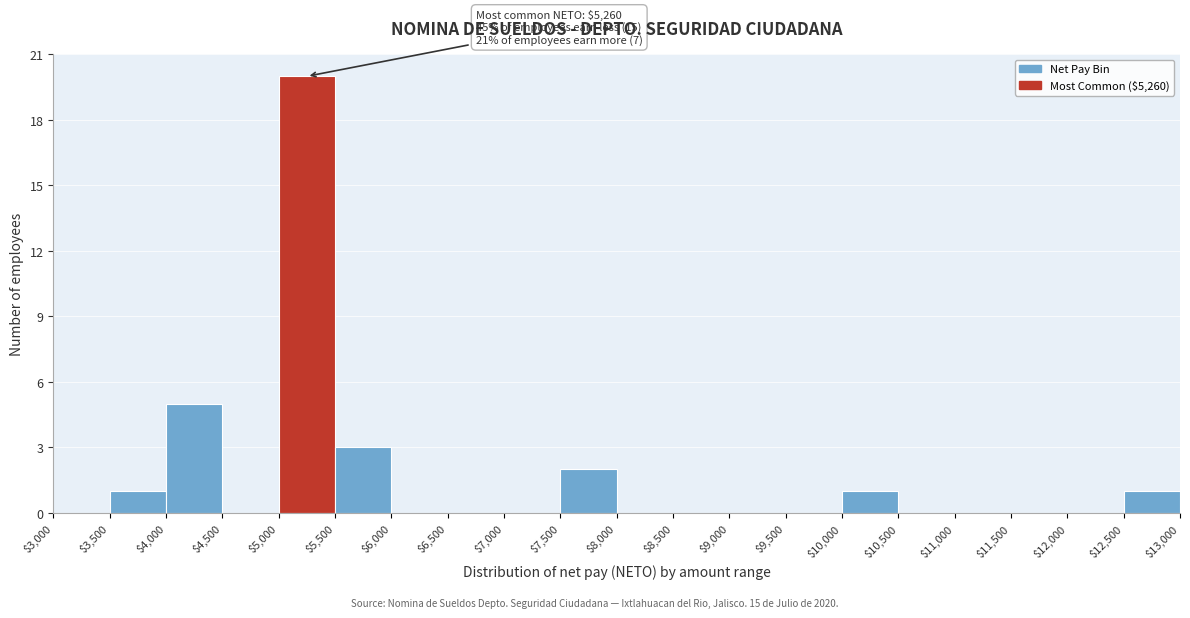

Which range on the x-axis has the tallest bar?

$5,000 to $5,500